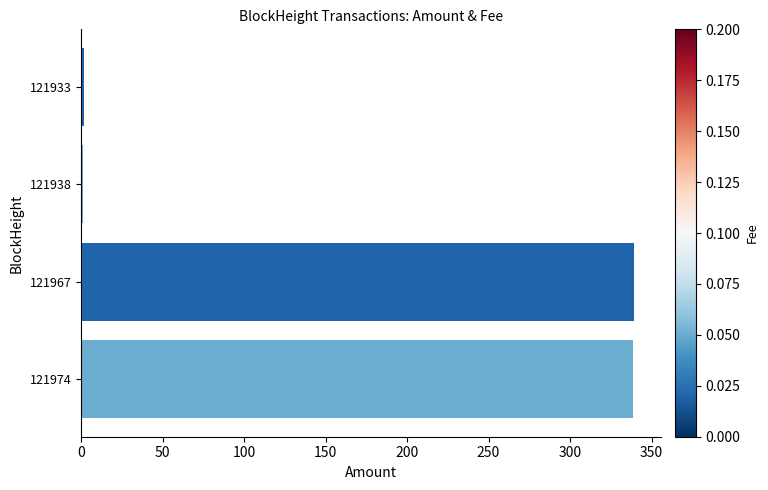

How many data points does each series have?

4